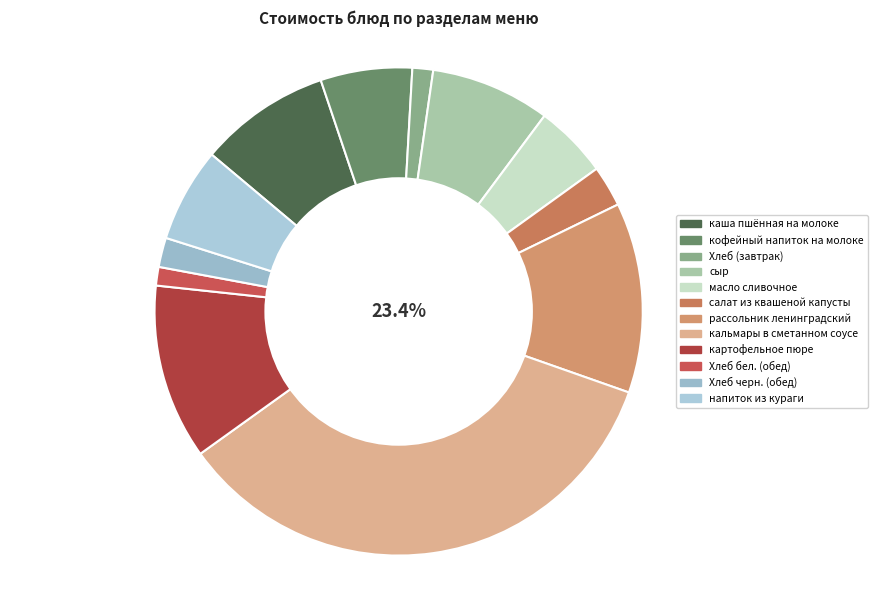

Rank the categories by value from highest to lowest.

кальмары в сметанном соусе, рассольник ленинградский, картофельное пюре, каша пшённая на молоке, сыр, напиток из кураги, кофейный напиток на молоке, масло сливочное, салат из квашеной капусты, Хлеб черн. (обед), Хлеб (завтрак), Хлеб бел. (обед)